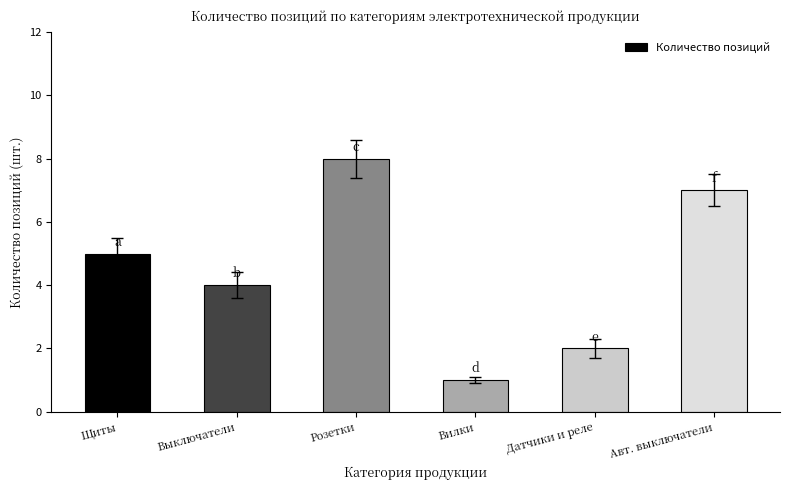

How many series are shown in this chart?

1